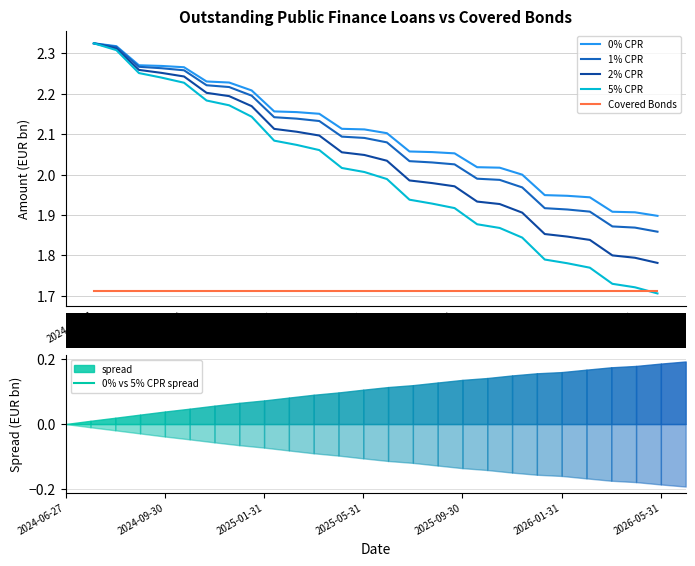

Which series has the widest spread of values?

5% CPR